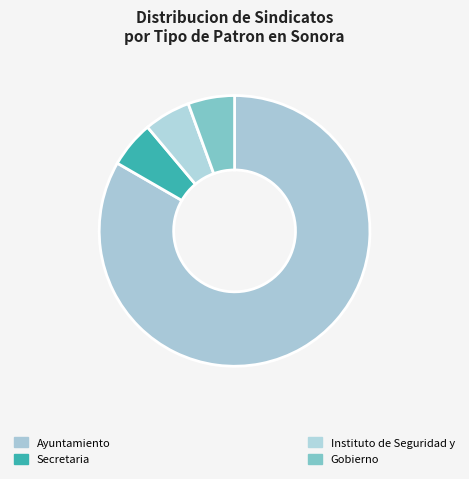

To the nearest percent, what is the difference between the largest and smallest slice percentages?

78%